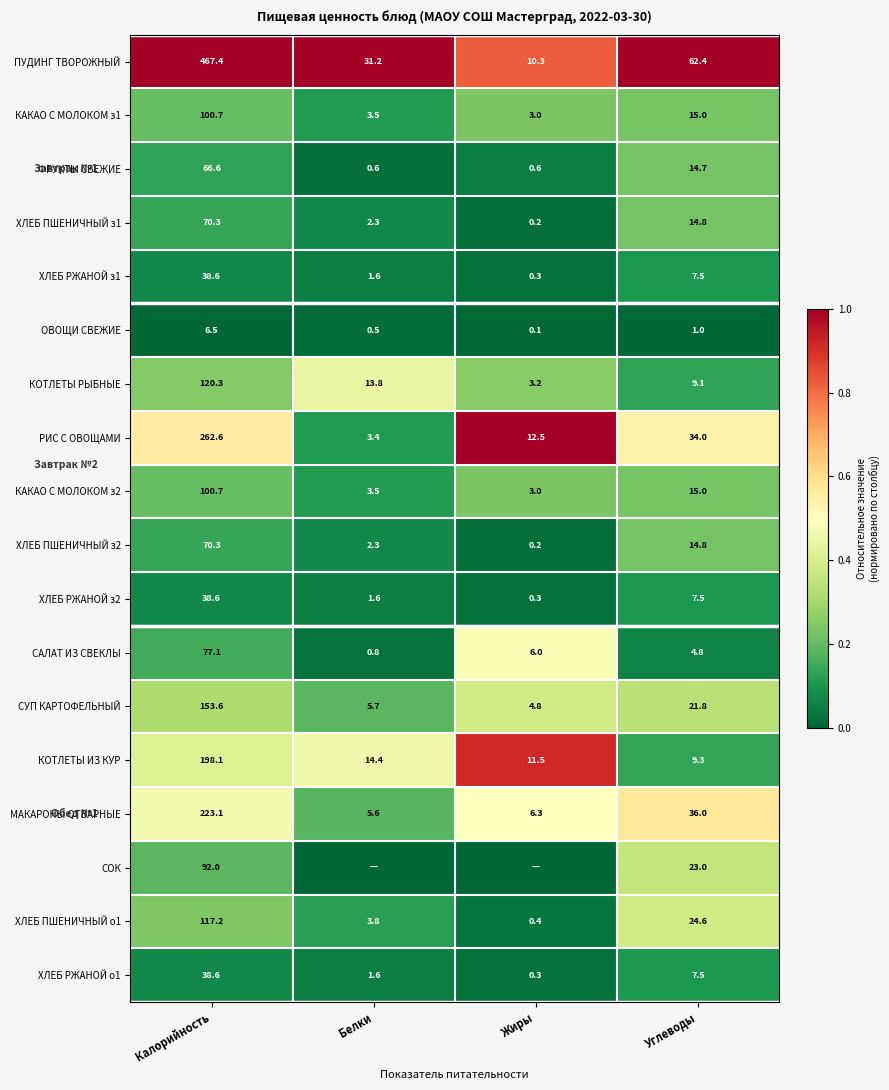

Is the value of ХЛЕБ РЖАНОЙ з2 at Белки greater than the value of КОТЛЕТЫ ИЗ КУР at Углеводы?

No